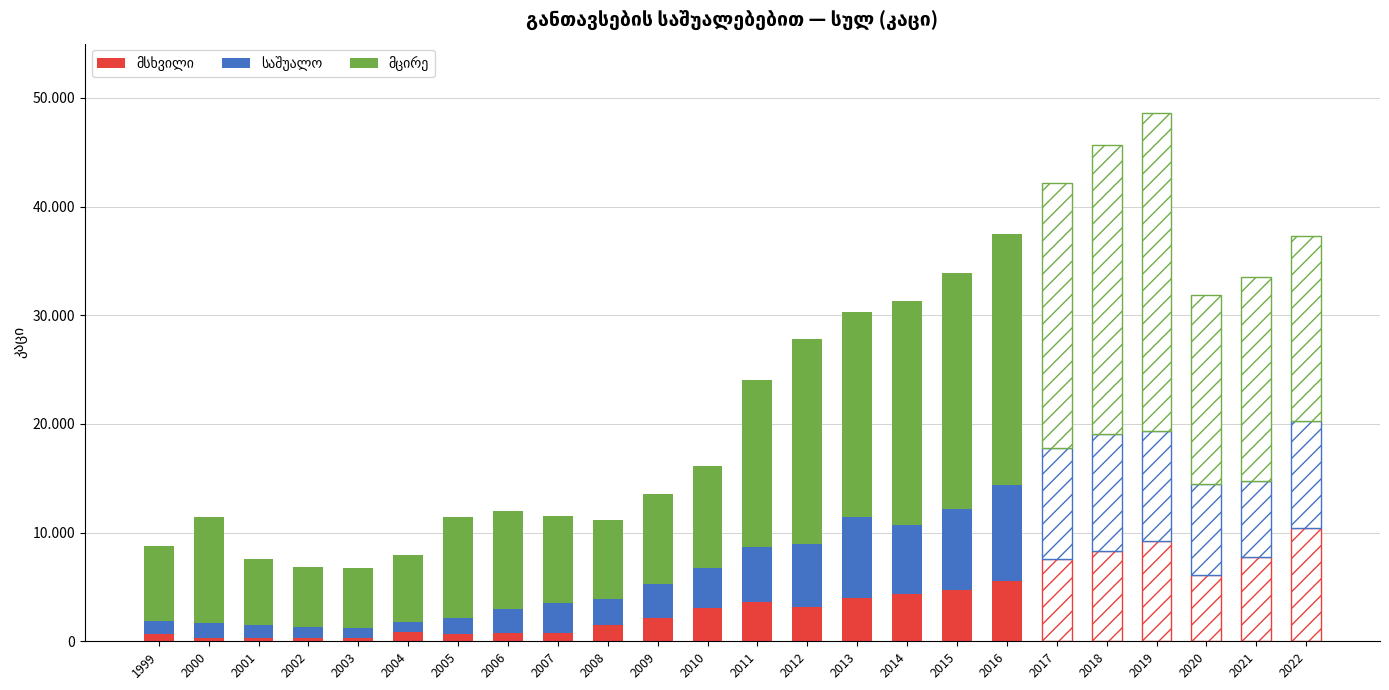

What is the value of the მცირე bar at the 20th from the left?

26626